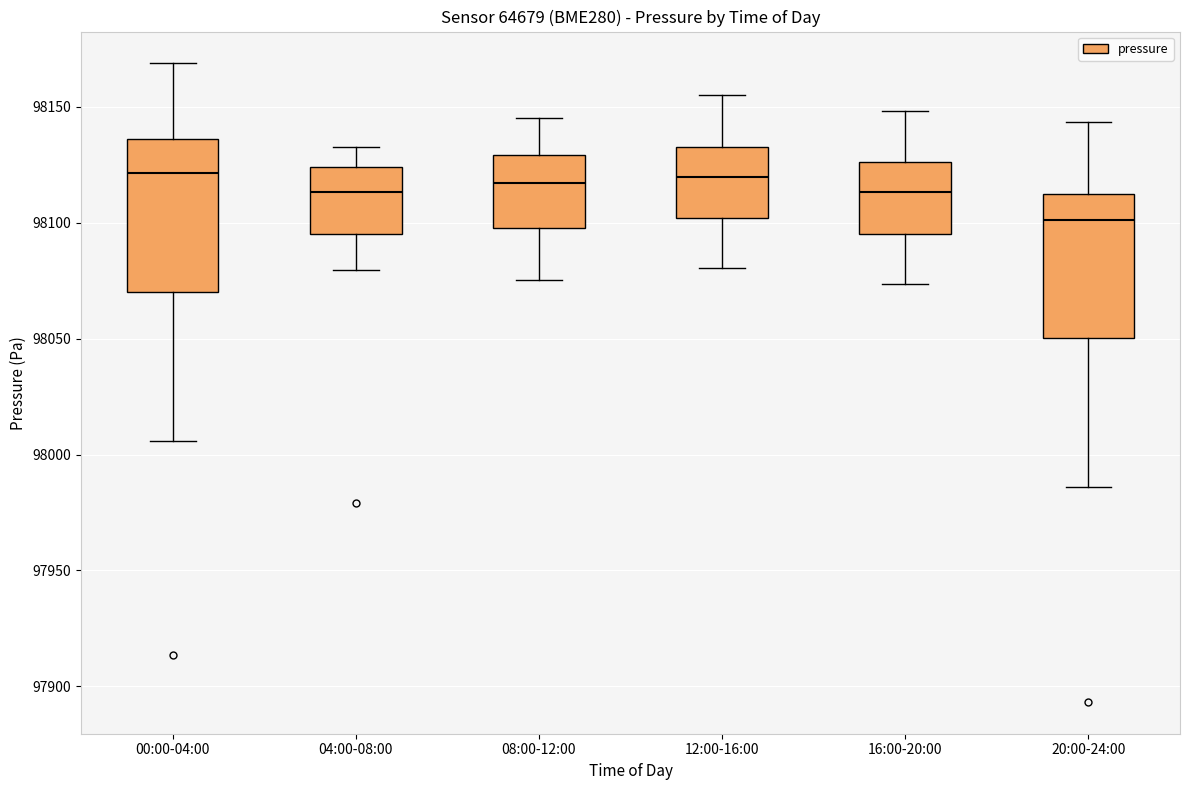

Where does the median line of the box for 00:00-04:00 sit on the y-axis? The values are not printed on the chart, so give them approximately, as read against the axis.

98120